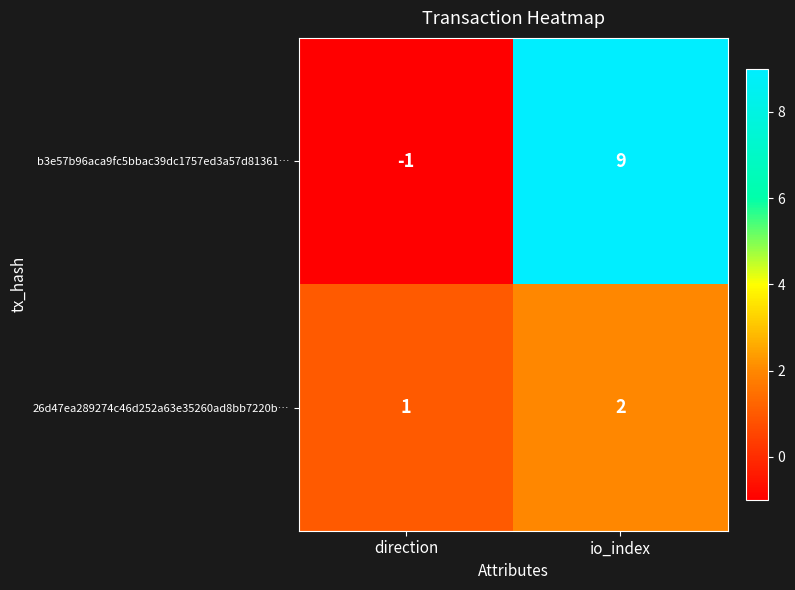

How many data points does each series have?

2